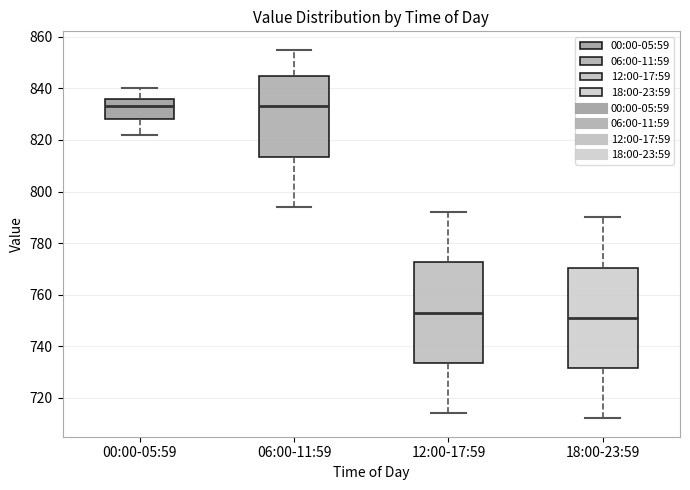

Reading left to right, read every box against the y-axis: the position of its median line, the range the box covers, and the ends of its whiskers. The values are not printed on the chart, so give them approximately, as read against the axis.

00:00-05:59: median 834, box 828 to 836, whiskers 822 to 840
06:00-11:59: median 834, box 814 to 846, whiskers 794 to 856
12:00-17:59: median 754, box 734 to 772, whiskers 714 to 792
18:00-23:59: median 752, box 732 to 770, whiskers 712 to 790